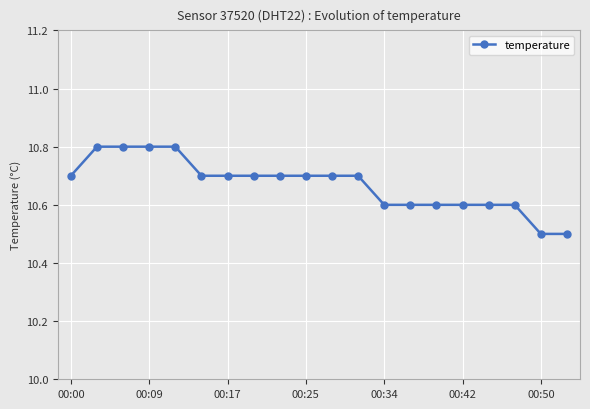

Count the values in the range 10 to 11.

20